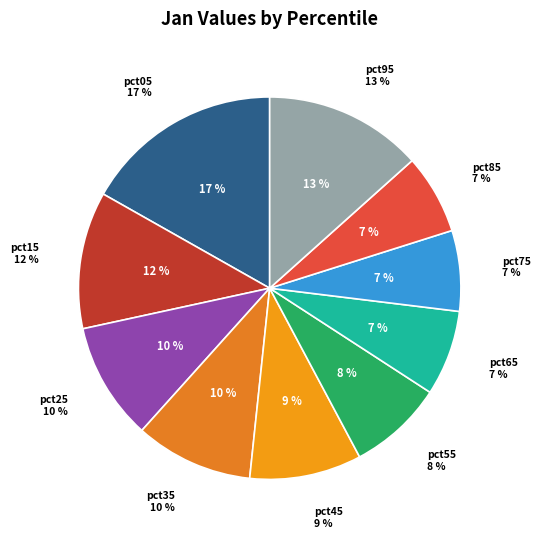

Is it true that pct15 is 6% of the pie?

False